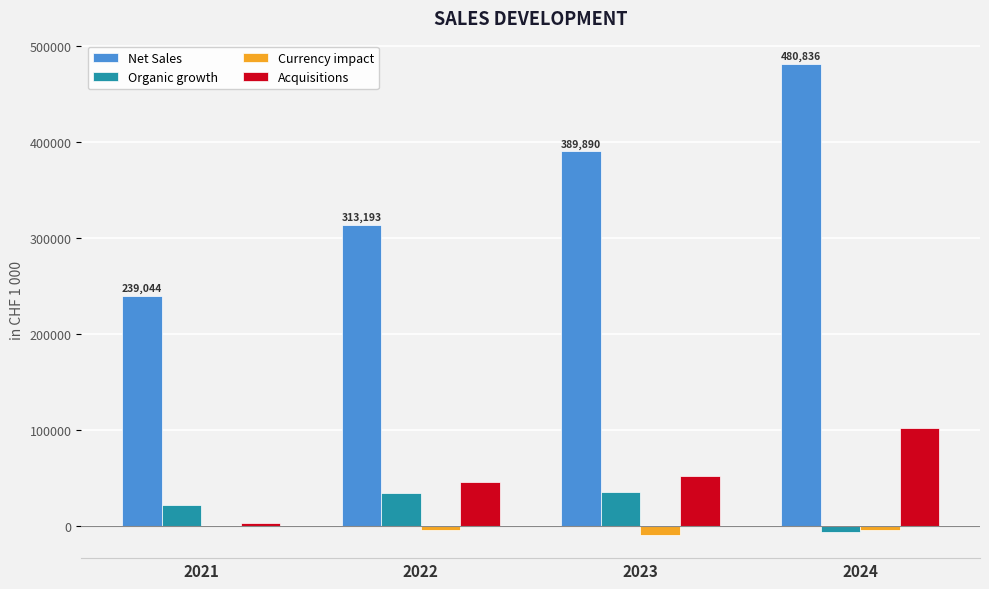

Is it true that Organic growth equals 21055 at 2021?

True